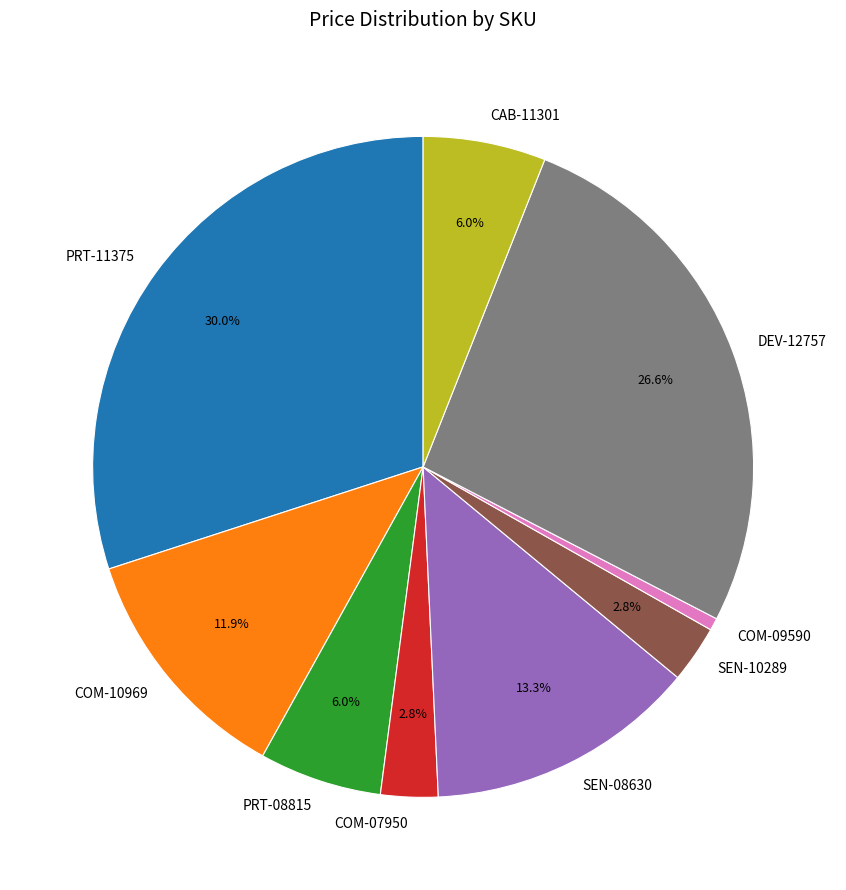

Which category has the smallest portion of the pie?

COM-09590